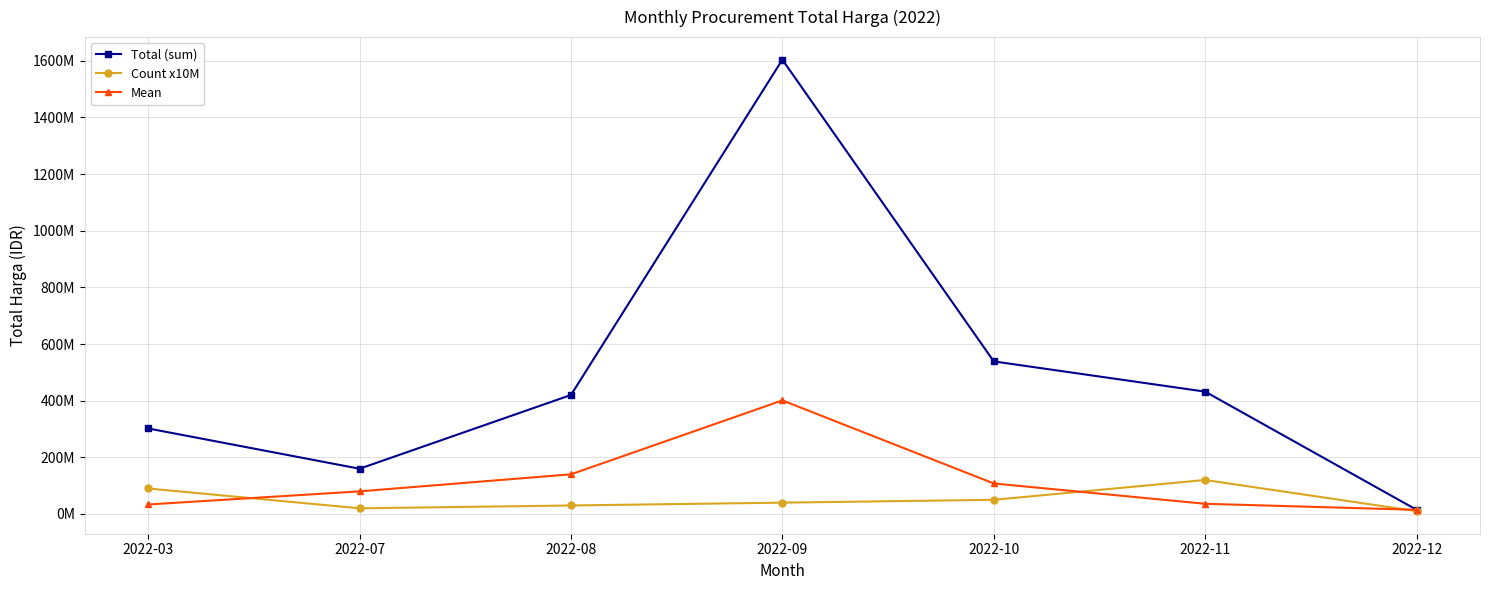

True or false: Total (sum) and Mean intersect in this chart.

False